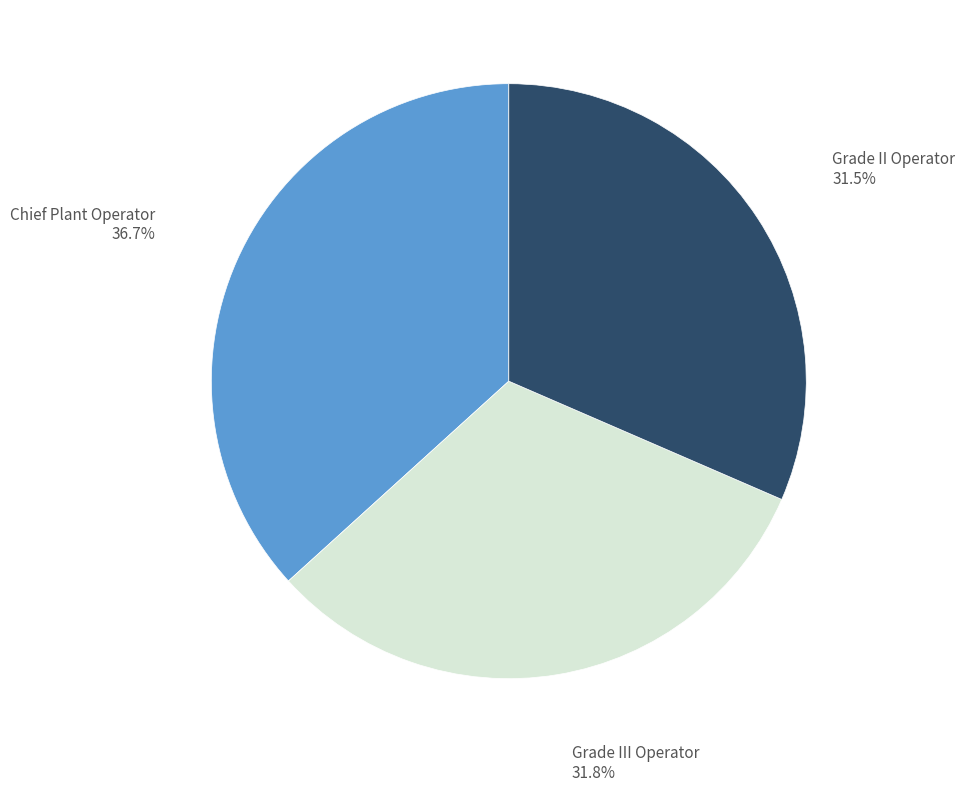

Approximately how many times larger is the value at Grade III Operator compared to Chief Plant Operator?

0.9